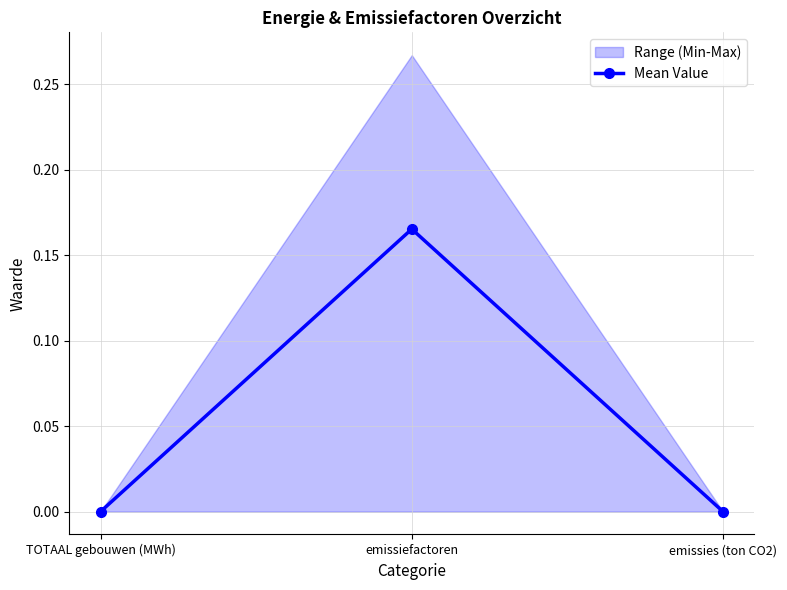

What is the label of the 1st point from the right?

emissies (ton CO2)